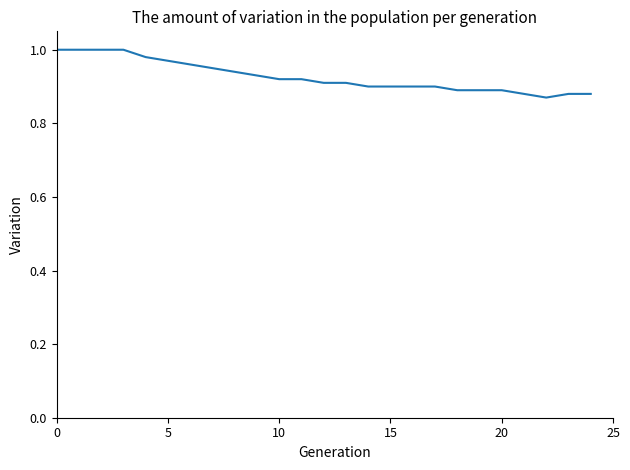

How many lines are shown in the chart?

1